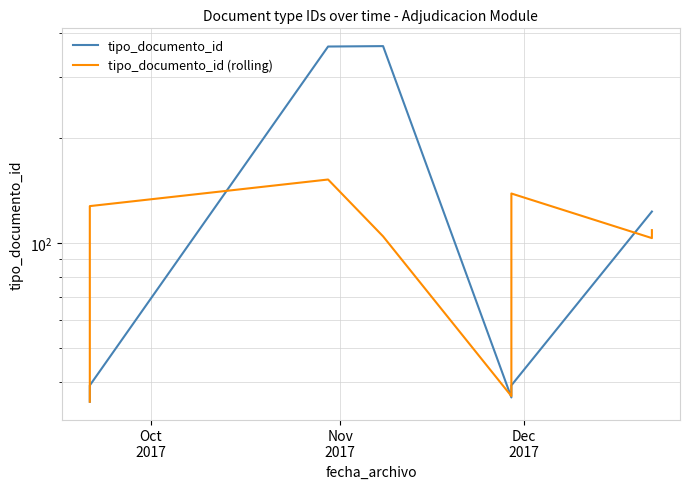

Rank the series by their maximum value, from lowest to highest.

tipo_documento_id (rolling), tipo_documento_id